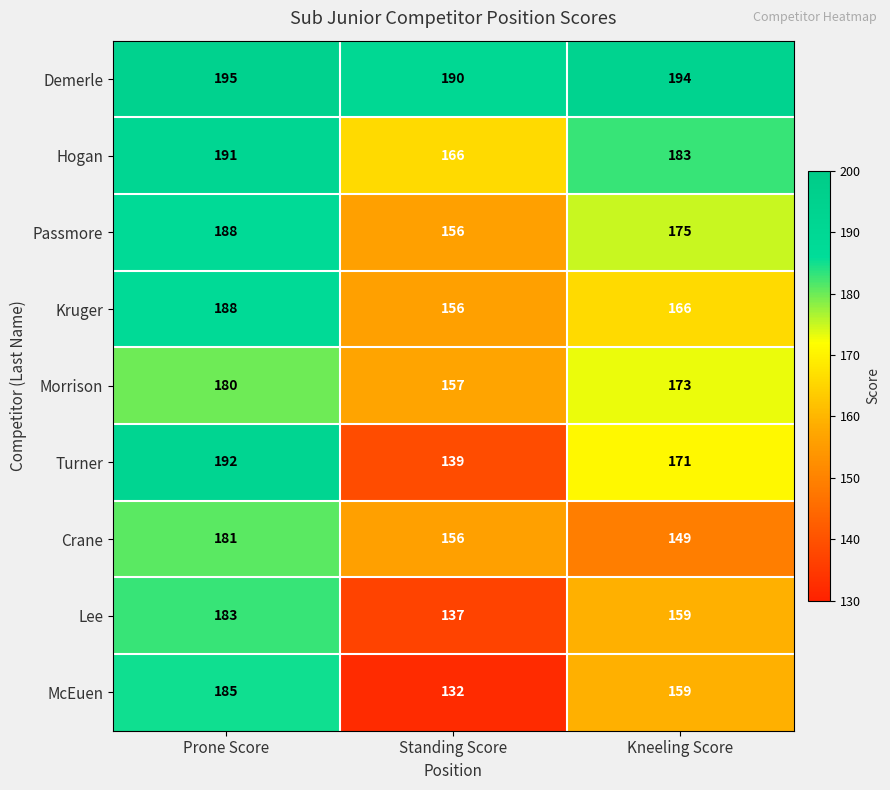

Which series changed the most between Prone Score and Kneeling Score?

Crane